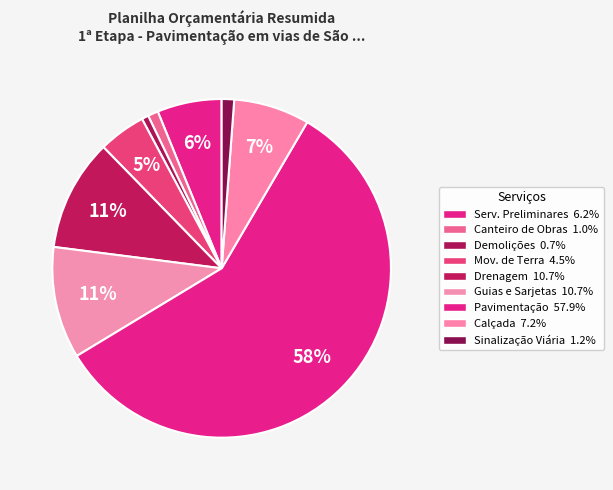

Count the number of slices in the pie.

9